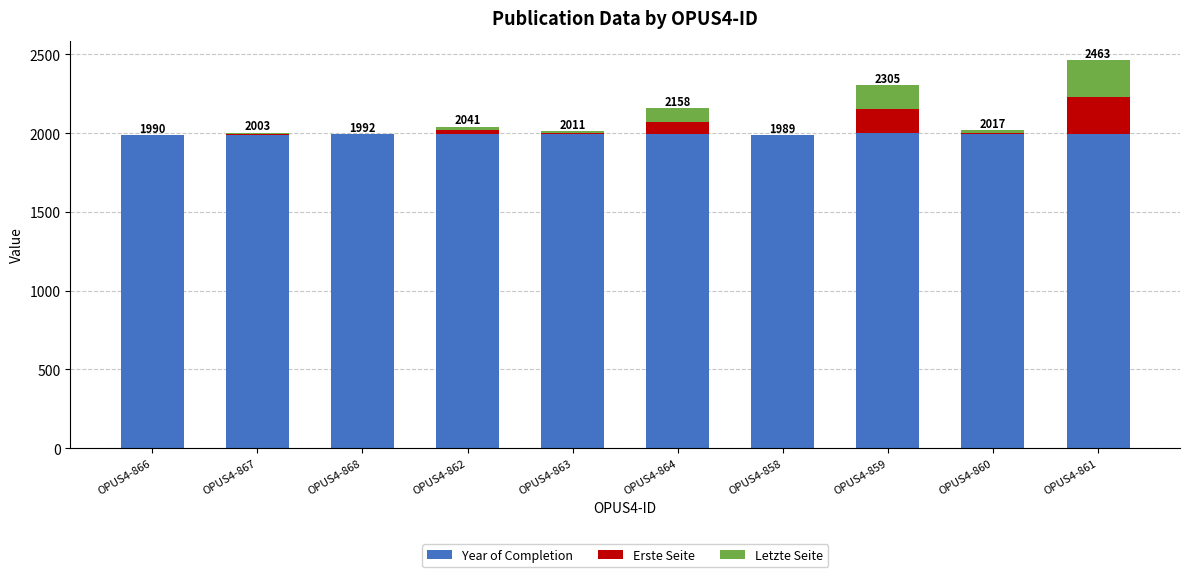

What is the sum of all Year of Completion values?

19937